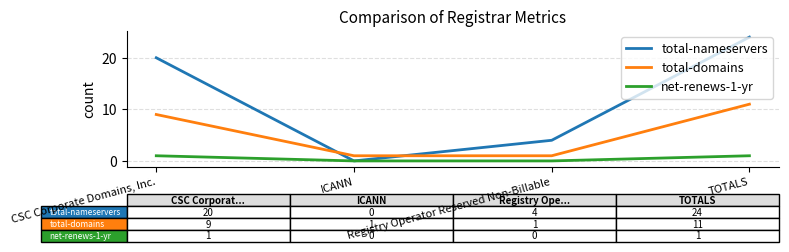

Rank the series at TOTALS from lowest to highest value.

net-renews-1-yr, total-domains, total-nameservers